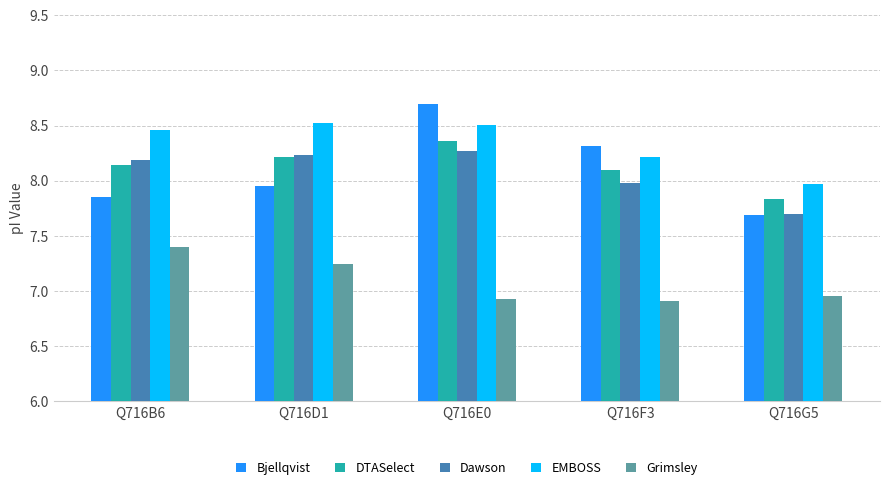

What is the value of the Bjellqvist bar at the 5th from the left?

7.7